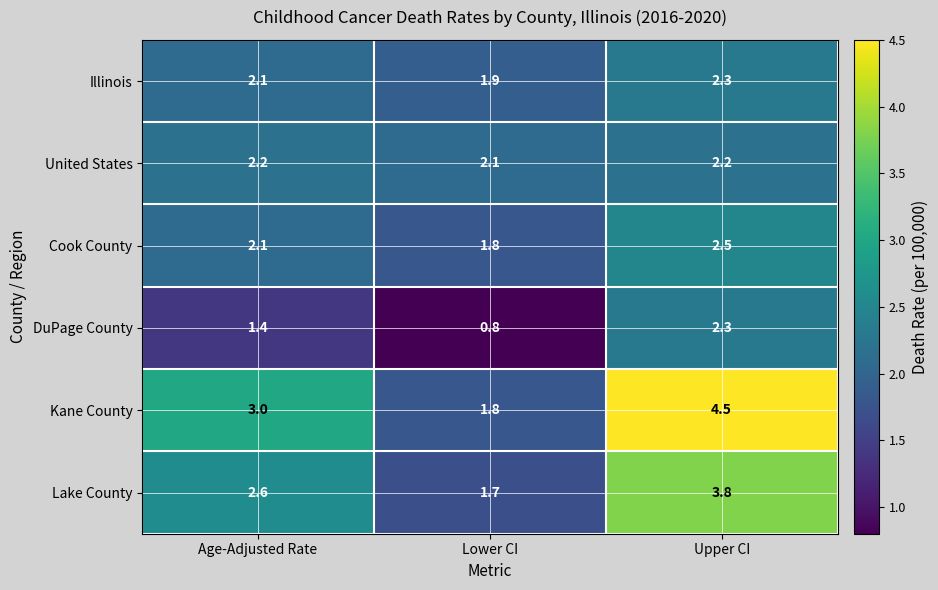

At which label does Lake County first exceed 2?

Age-Adjusted Rate